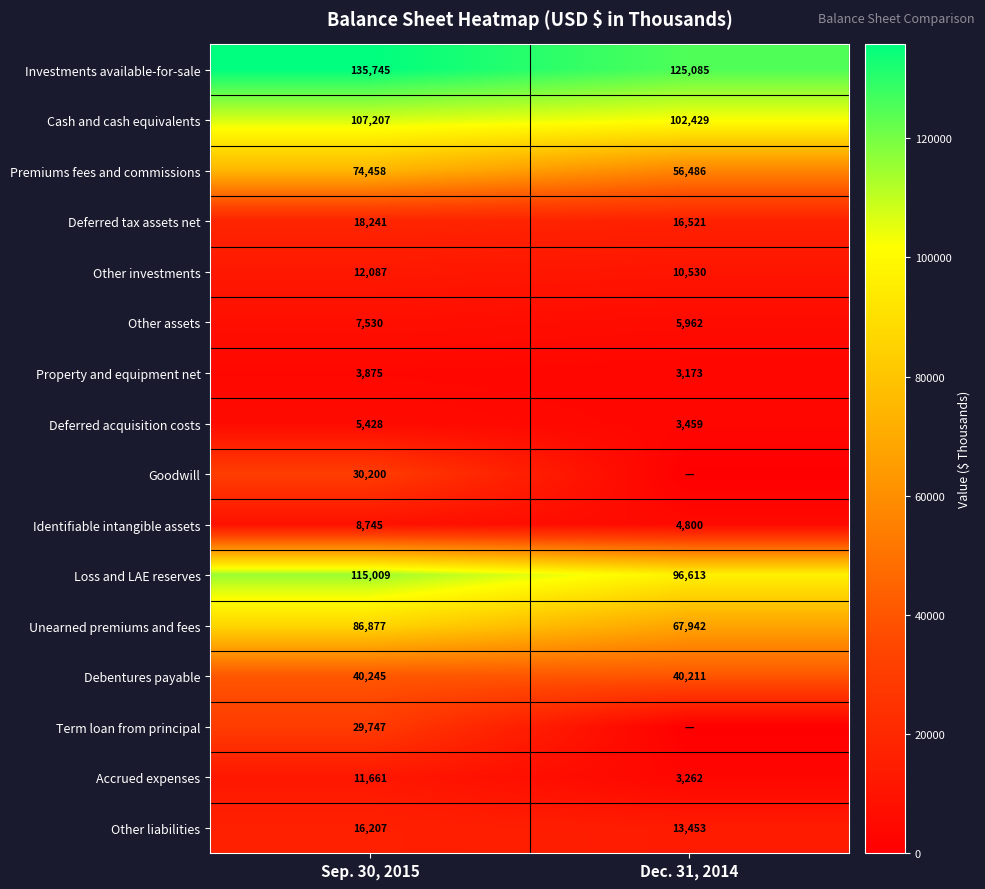

The Premiums fees and commissions series shows 74458 at Sep. 30, 2015. True or false?

True